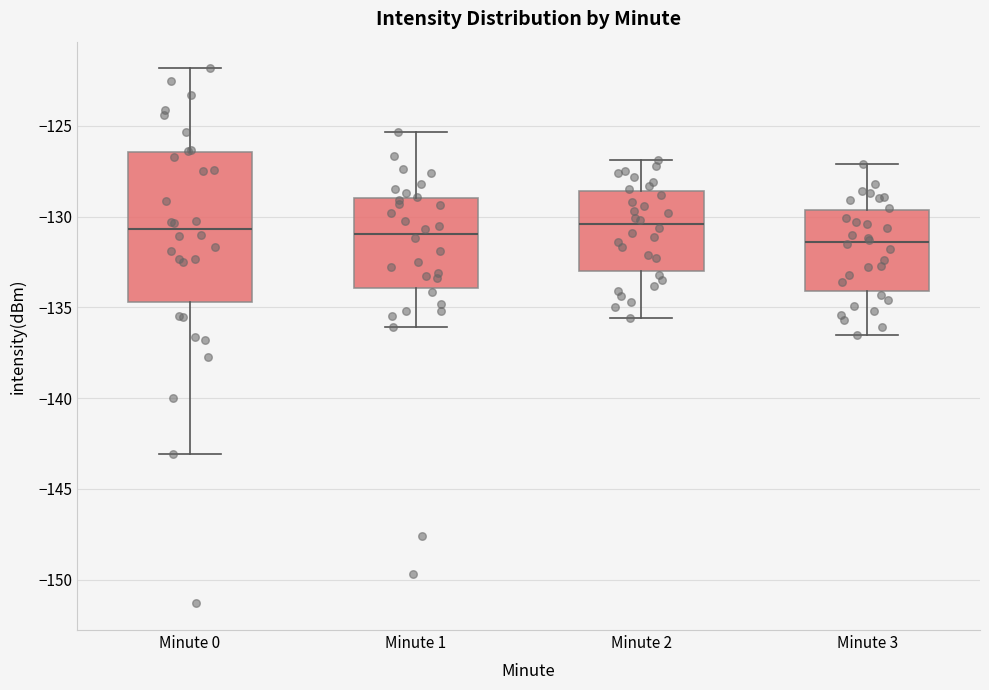

Reading left to right, read every box against the y-axis: the position of its median line, the range the box covers, and the ends of its whiskers. The values are not printed on the chart, so give them approximately, as read against the axis.

Minute 0: median -130.5, box -134.5 to -126.5, whiskers -143.0 to -122.0
Minute 1: median -131.0, box -134.0 to -129.0, whiskers -136.0 to -125.5
Minute 2: median -130.5, box -133.0 to -128.5, whiskers -135.5 to -127.0
Minute 3: median -131.5, box -134.0 to -129.5, whiskers -136.5 to -127.0